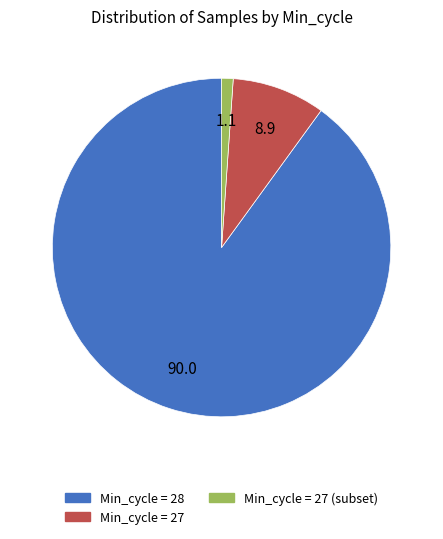

Is there a majority slice in this chart?

Yes